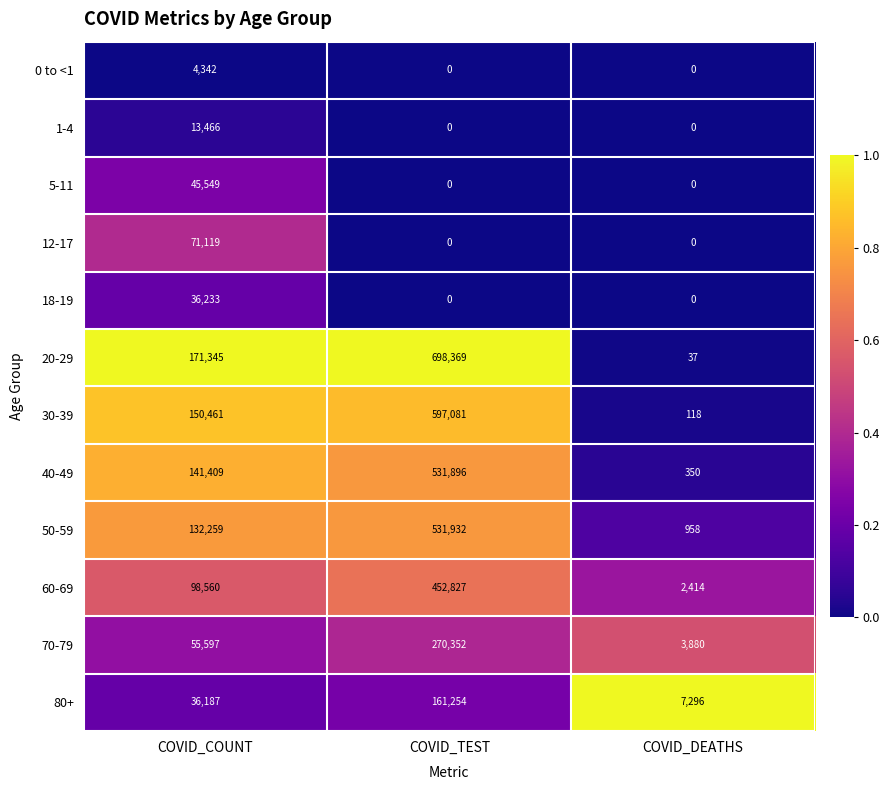

Which series changed the most between COVID_COUNT and COVID_TEST?

20-29